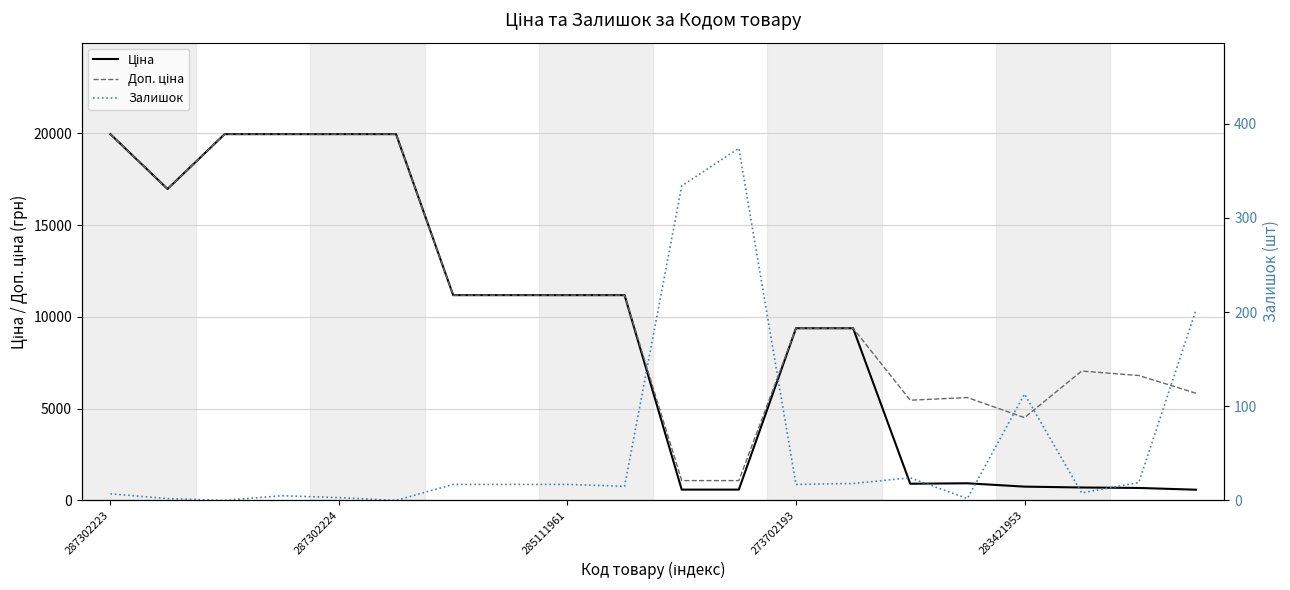

How many lines are shown in the chart?

3